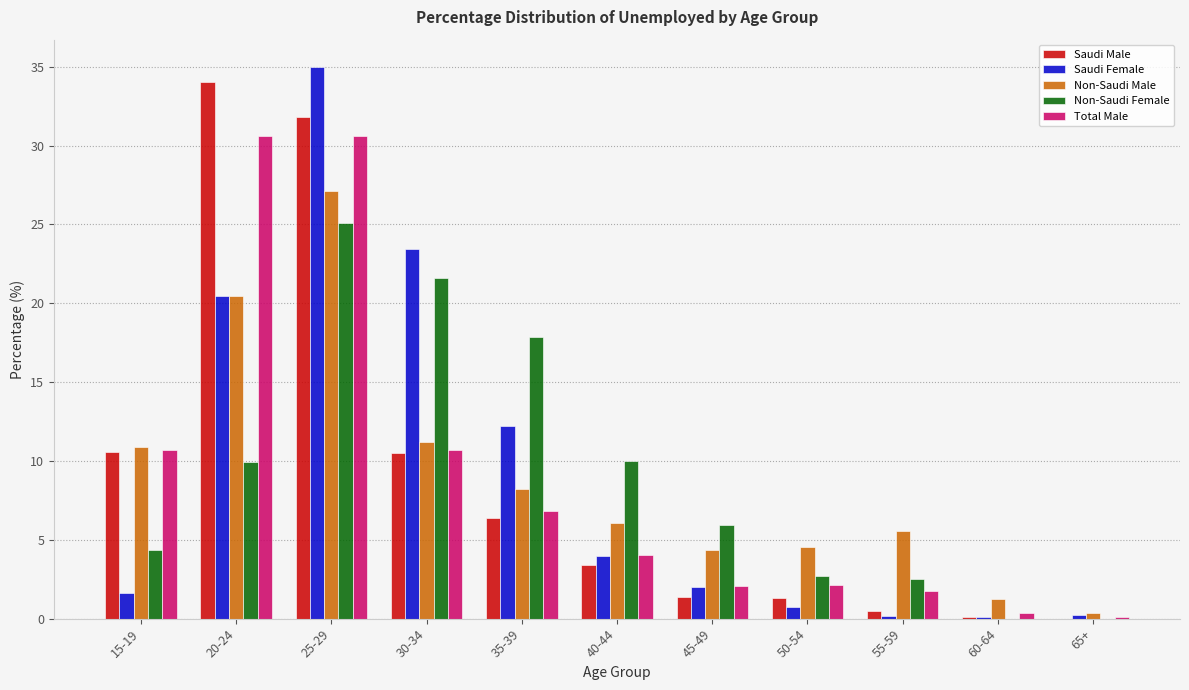

What is the highest value of the Saudi Female series?

35.0